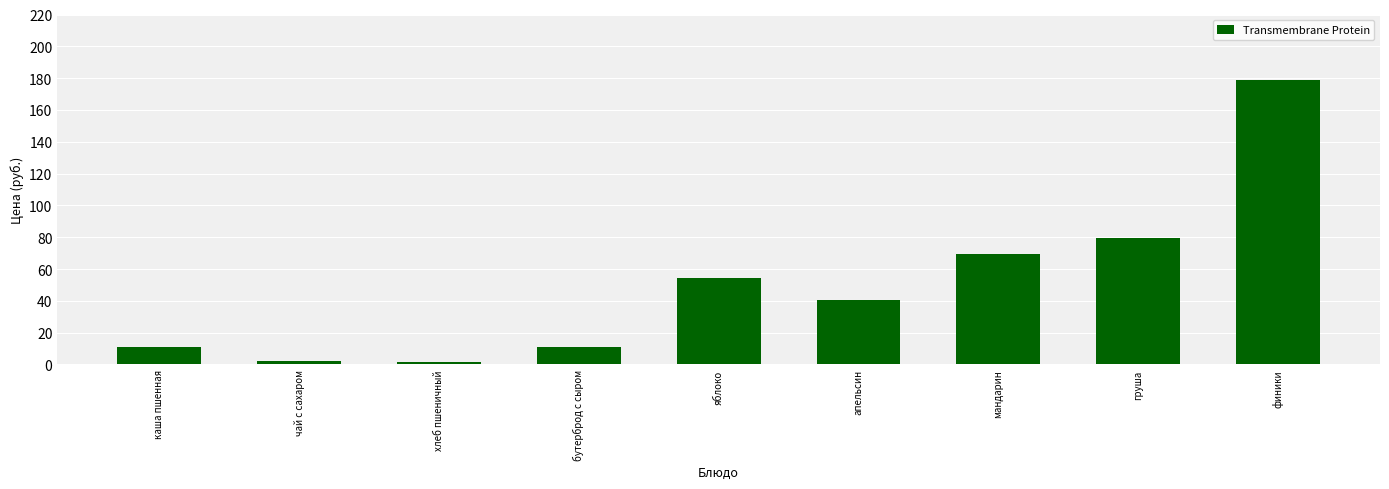

What is the maximum value shown in the chart?

179.0